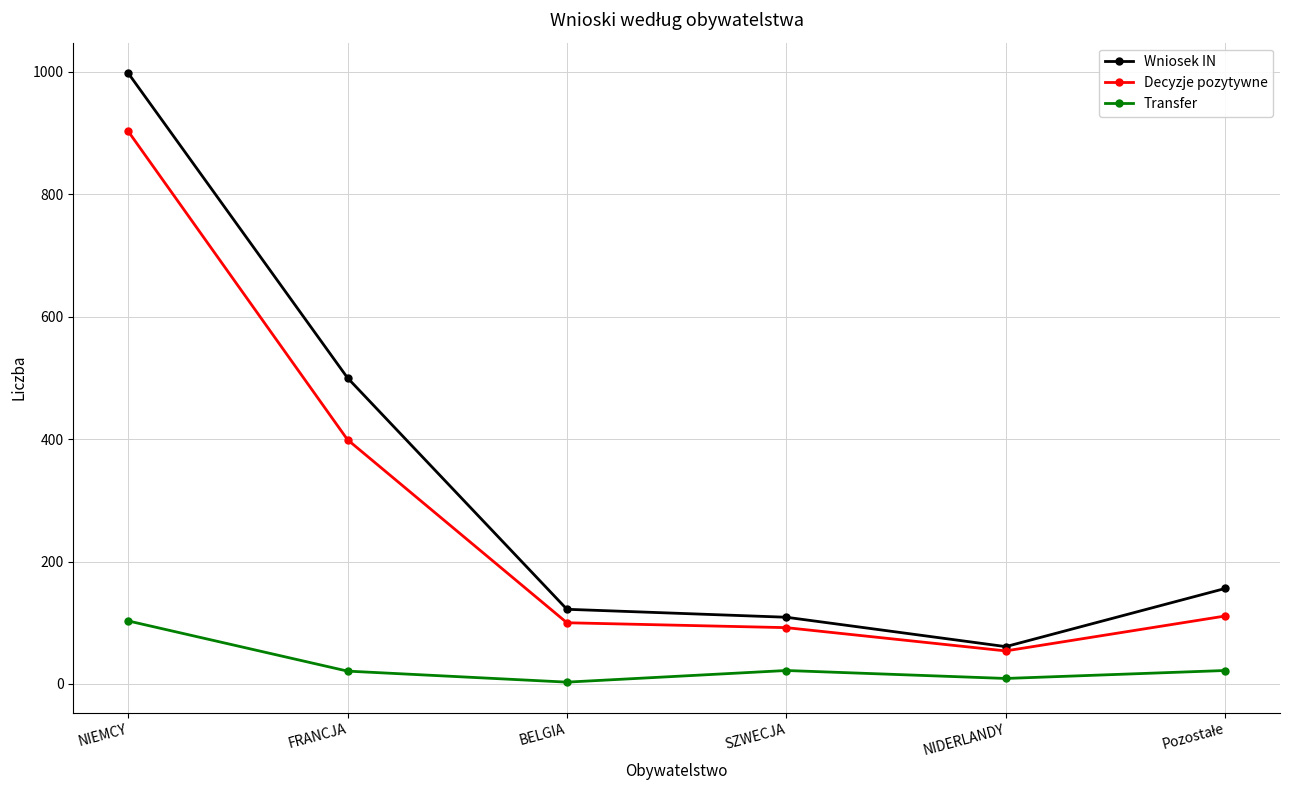

Is it true that Wniosek IN equals 42 at BELGIA?

False